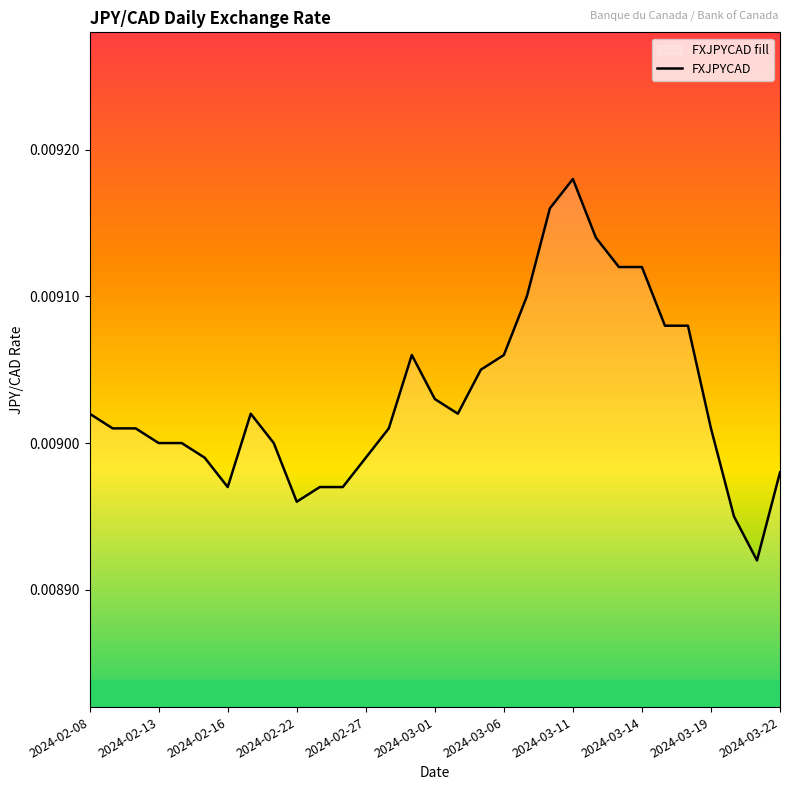

How many interior local valleys (lower than both neighbors) does the data have?

4